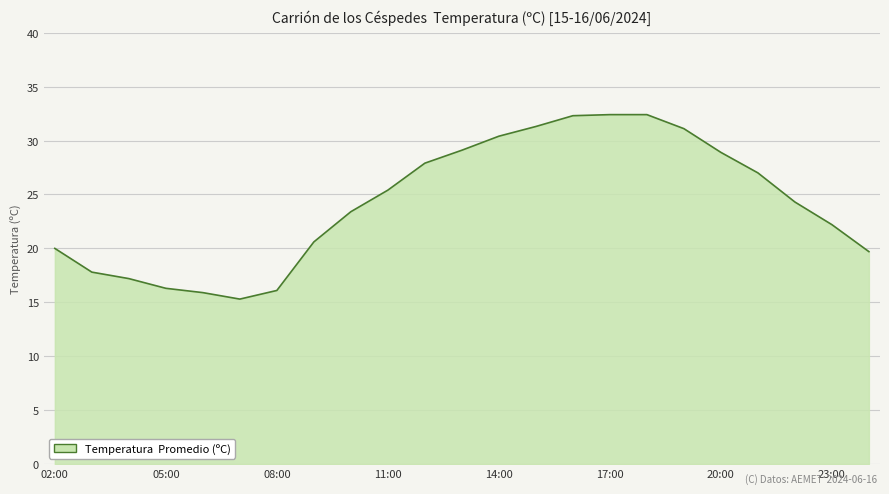

What is the smallest value displayed?

15.3